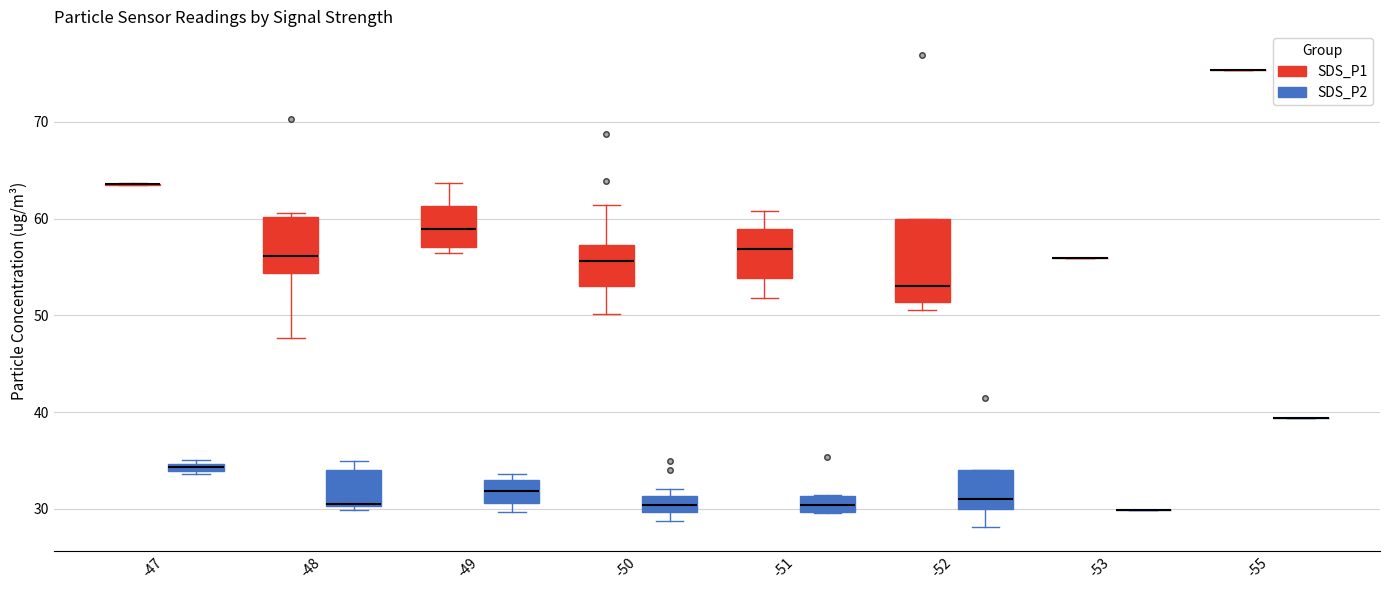

Which box is the tallest, from its lower edge to its upper edge?

-52 (SDS_P1)